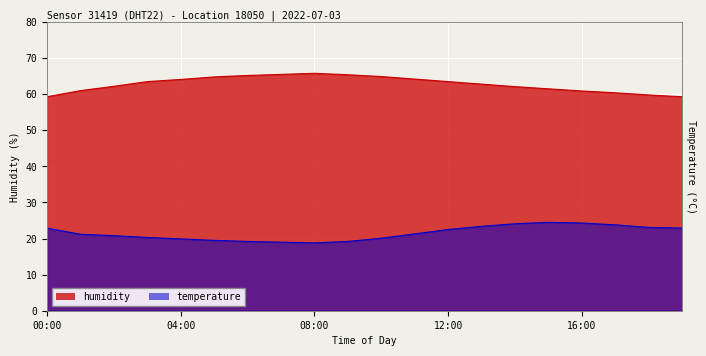

What is the approximate value of temperature at 07:00?

19.0